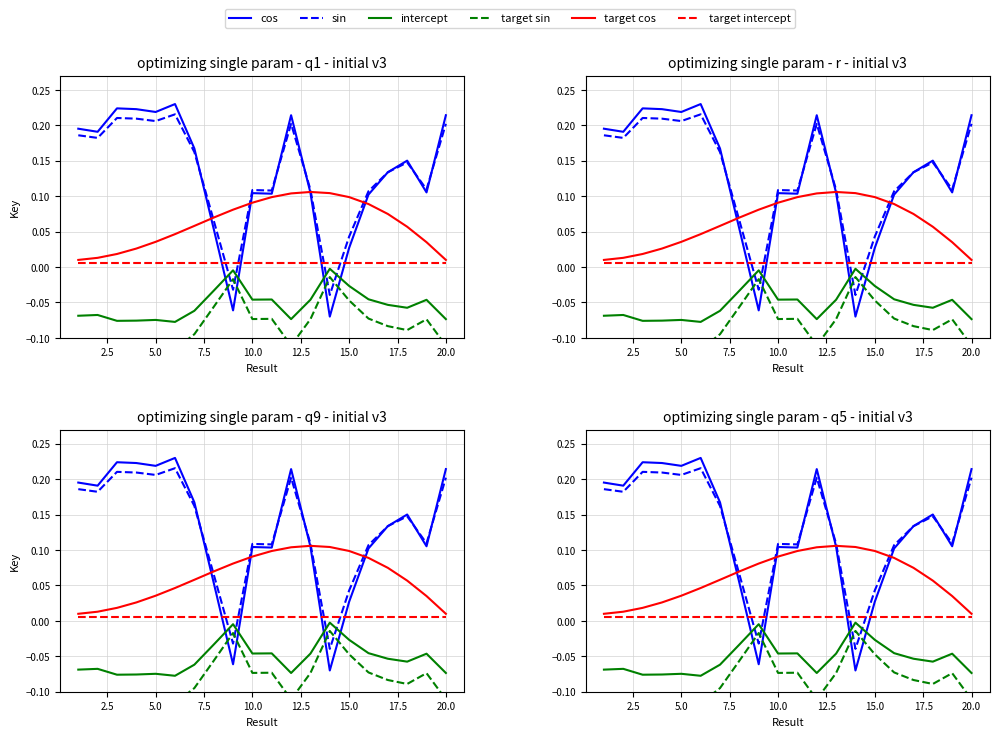

What are all the series names shown in the legend?

cos, sin, intercept, target sin, target cos, target intercept